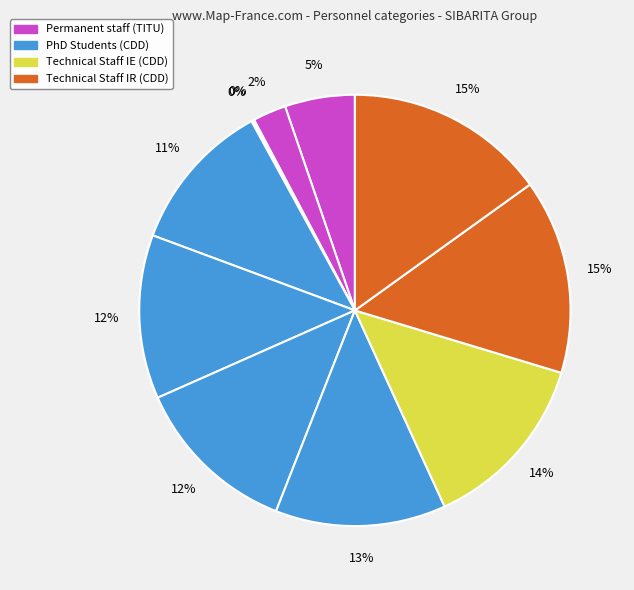

Is there any slice that represents more than half of the pie?

No